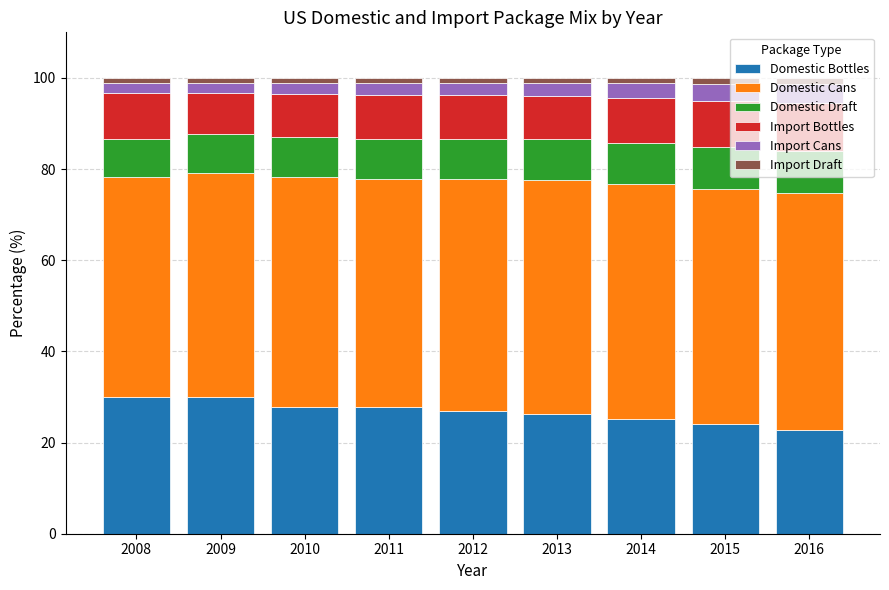

What is the maximum value for Domestic Bottles?

30.1